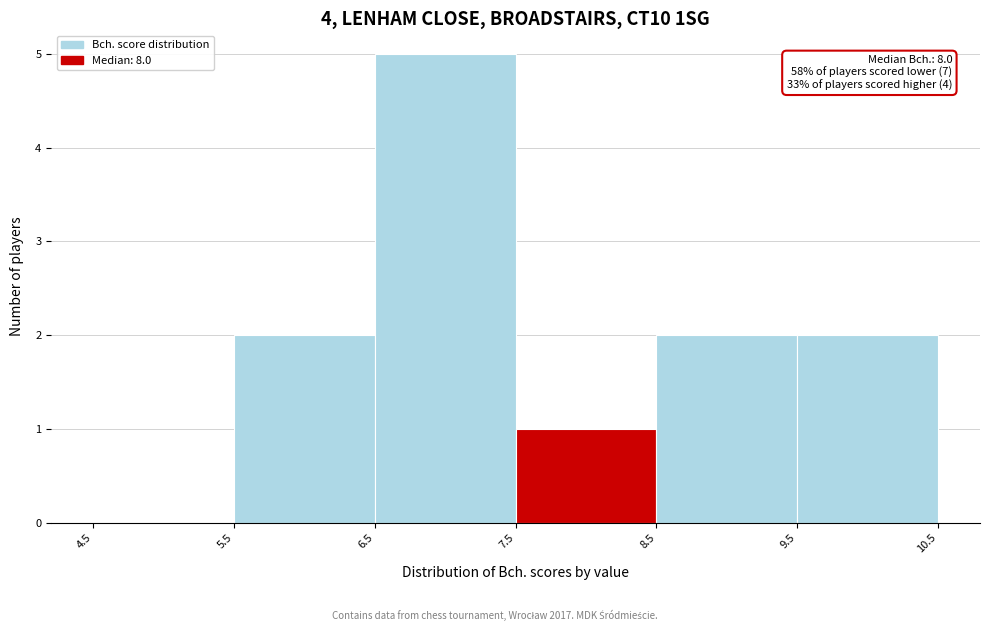

Over which range of the x-axis is the bar tallest?

6.5 to 7.5